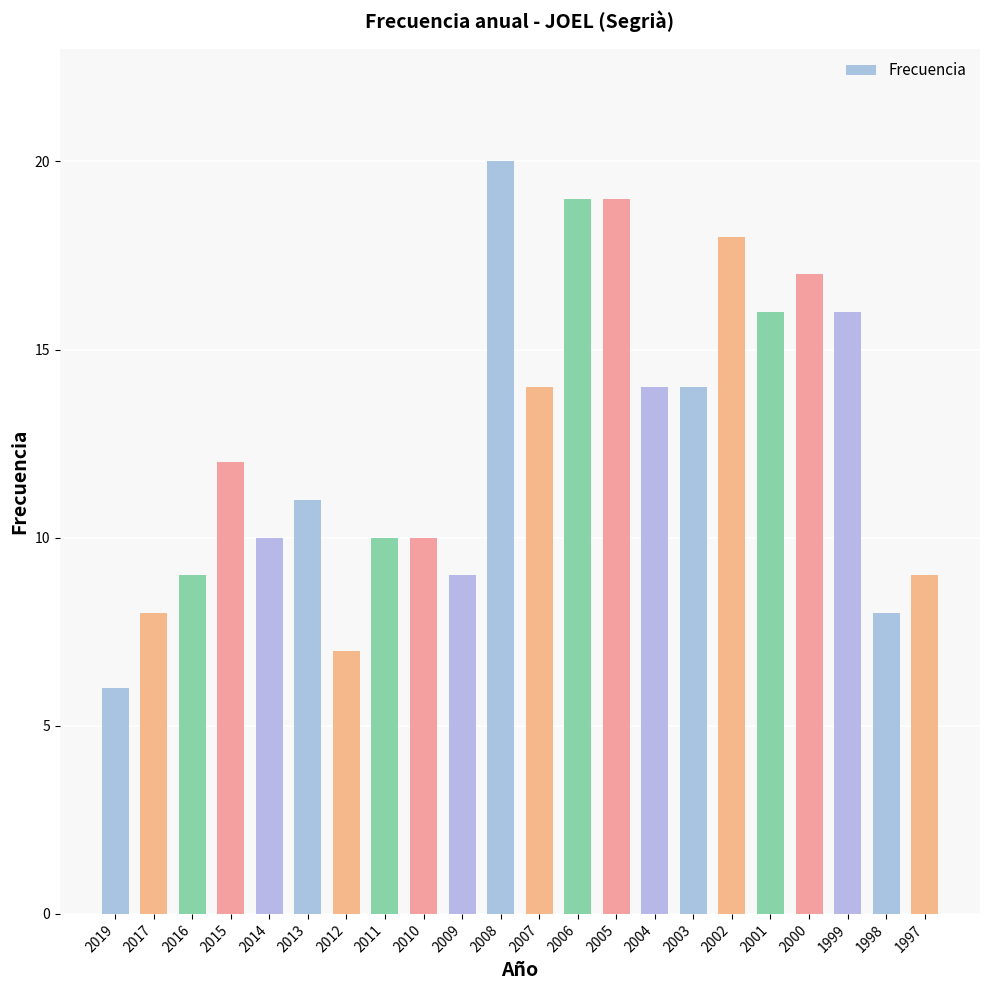

Approximately how many times larger is the value at 1999 compared to 1997?

1.8